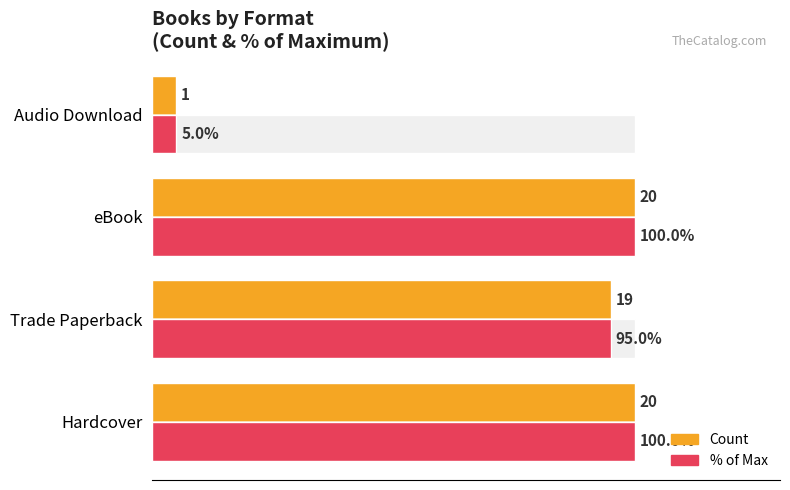

The Count series shows 9.0 at Hardcover. True or false?

False